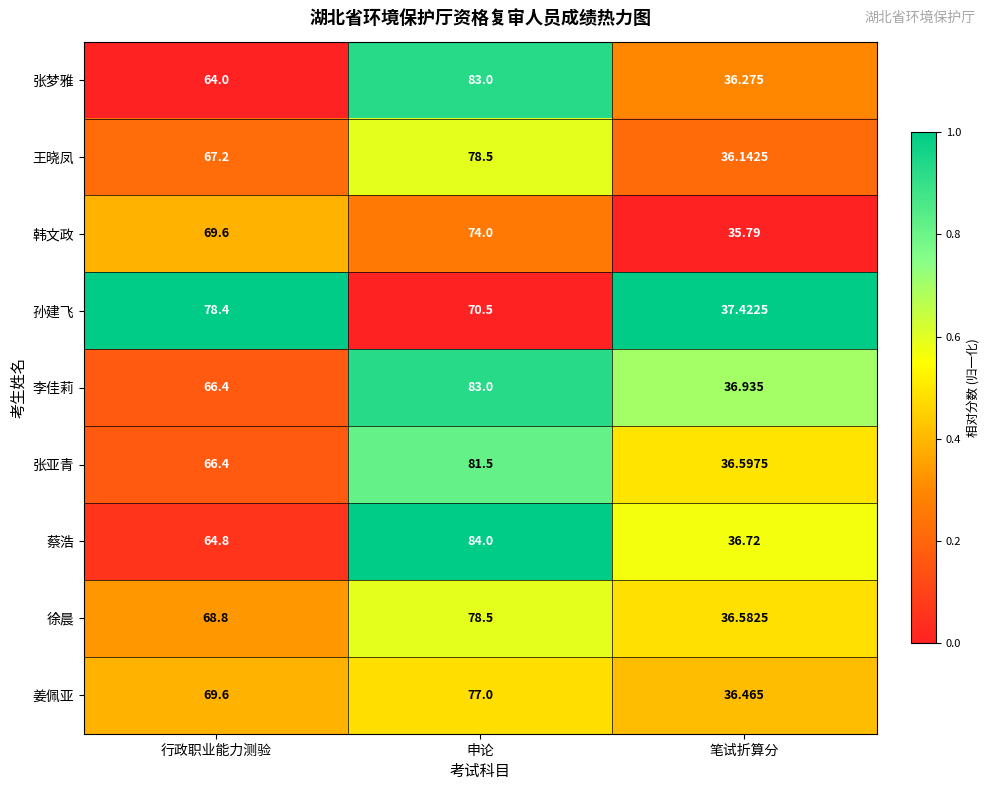

Where is 王晓凤 nearest to the value 57?

行政职业能力测验